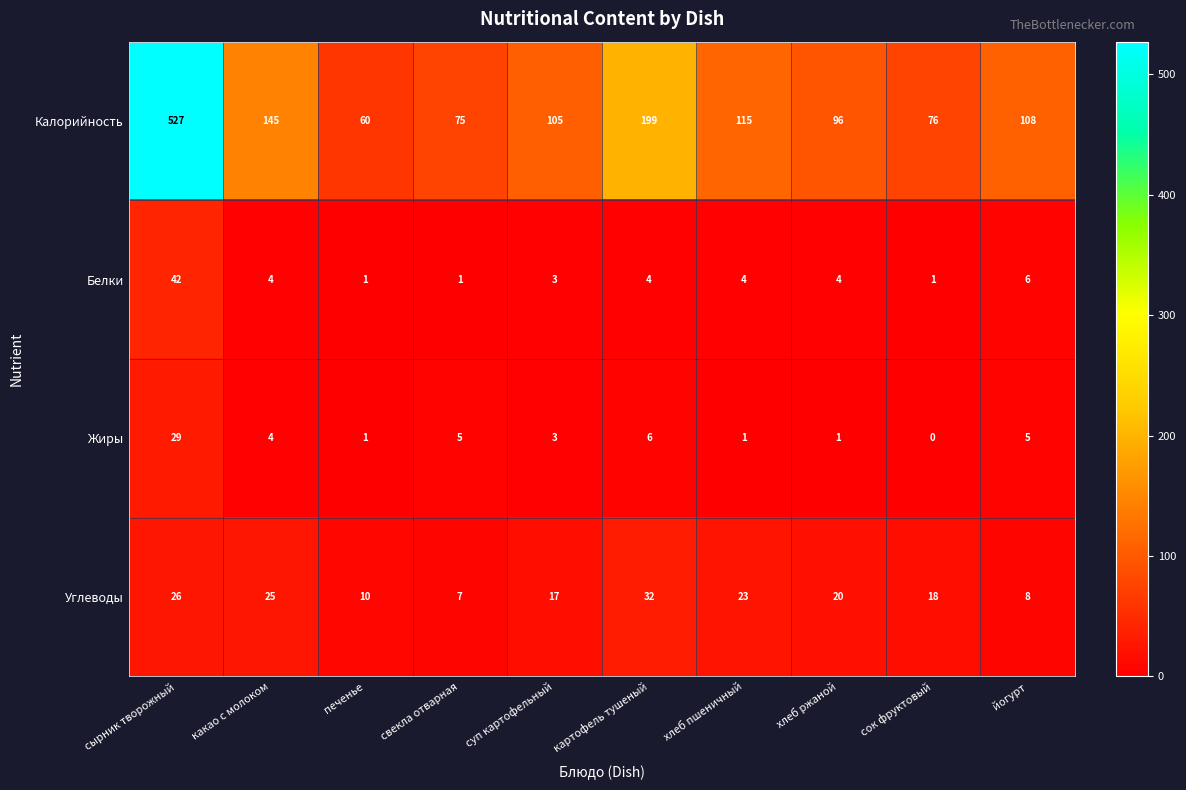

What is the difference between the Калорийность values at хлеб пшеничный and какао с молоком?

30